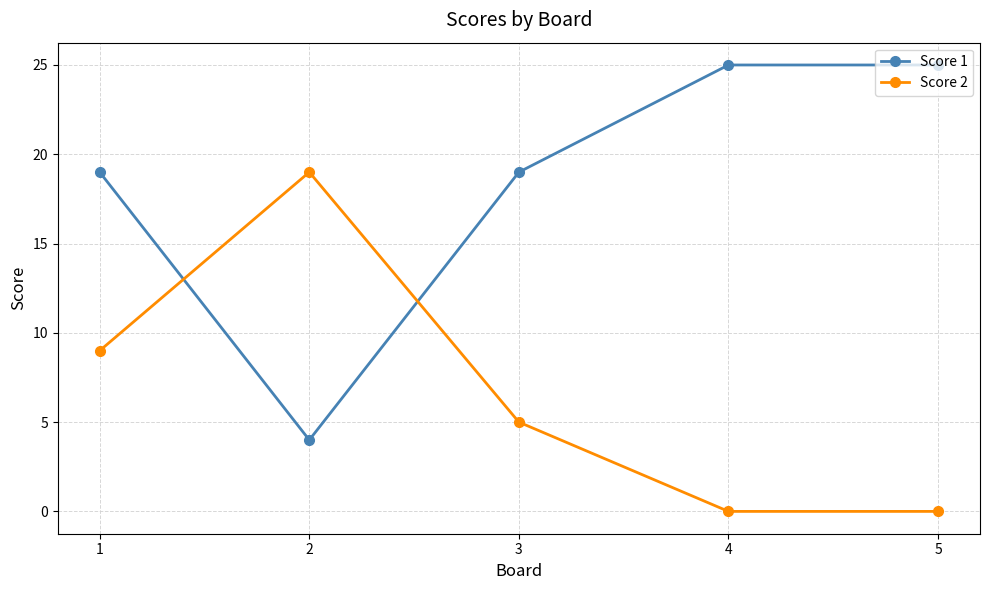

What is the difference between the Score 2 values at 2 and 3?

14